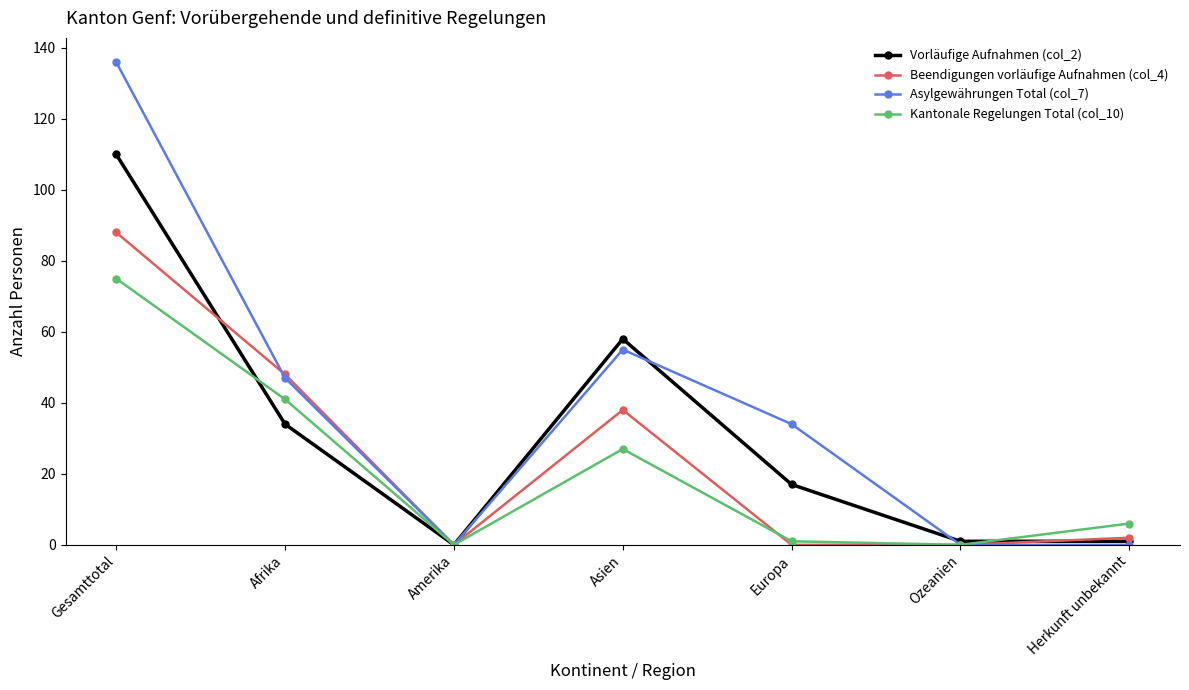

What are all the series names shown in the legend?

Vorläufige Aufnahmen (col_2), Beendigungen vorläufige Aufnahmen (col_4), Asylgewährungen Total (col_7), Kantonale Regelungen Total (col_10)